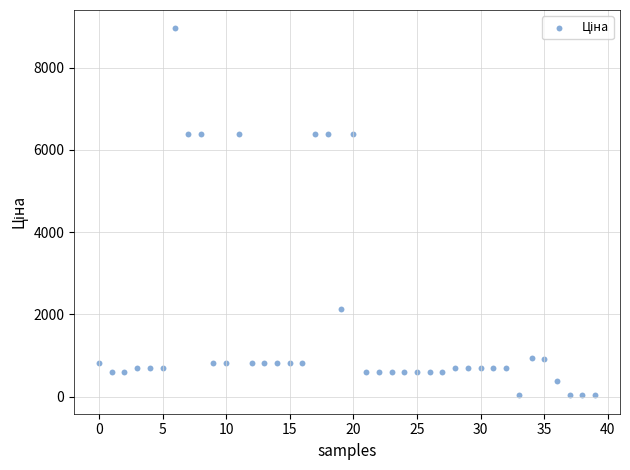

What is the range of Y values (max minus min)?

8923.2